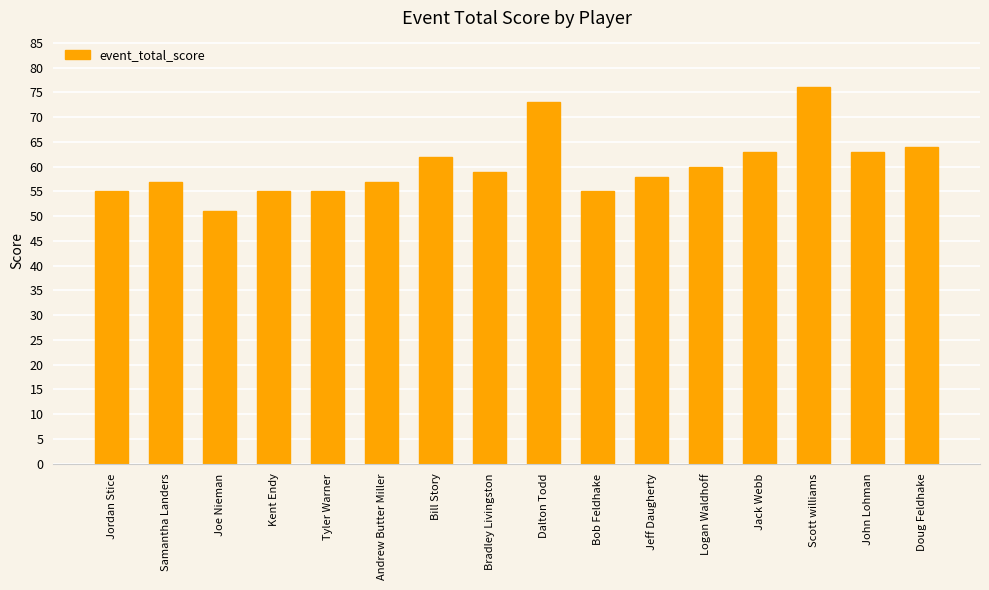

True or false: the data shows 63 at Jack Webb.

True